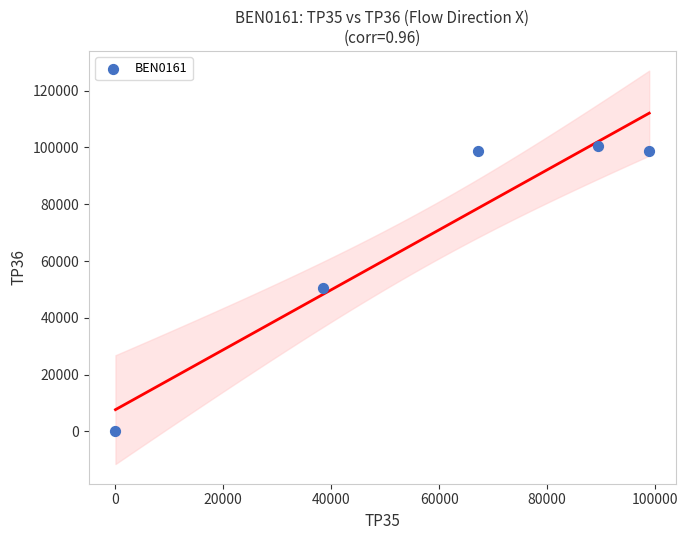

What is the range of X values (max minus min)?

98850